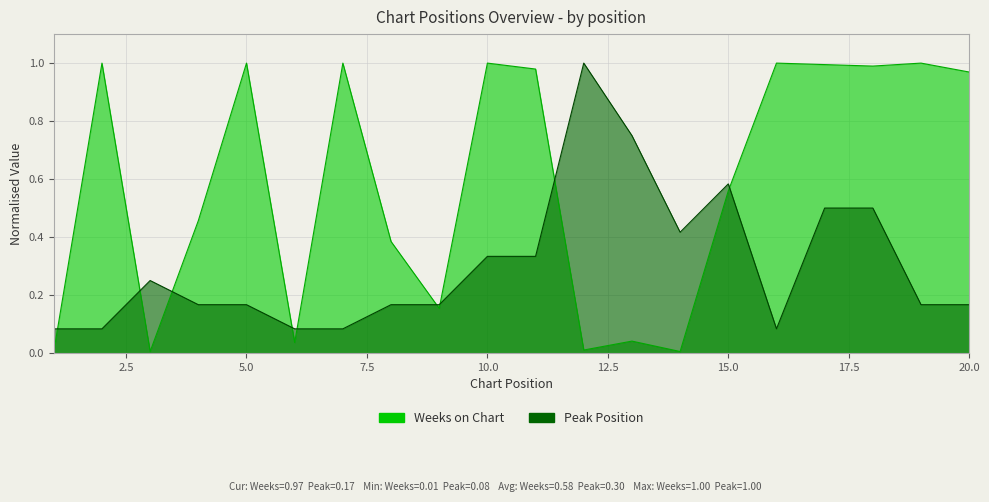

What are all the series names shown in the legend?

Peak Position, Weeks on Chart